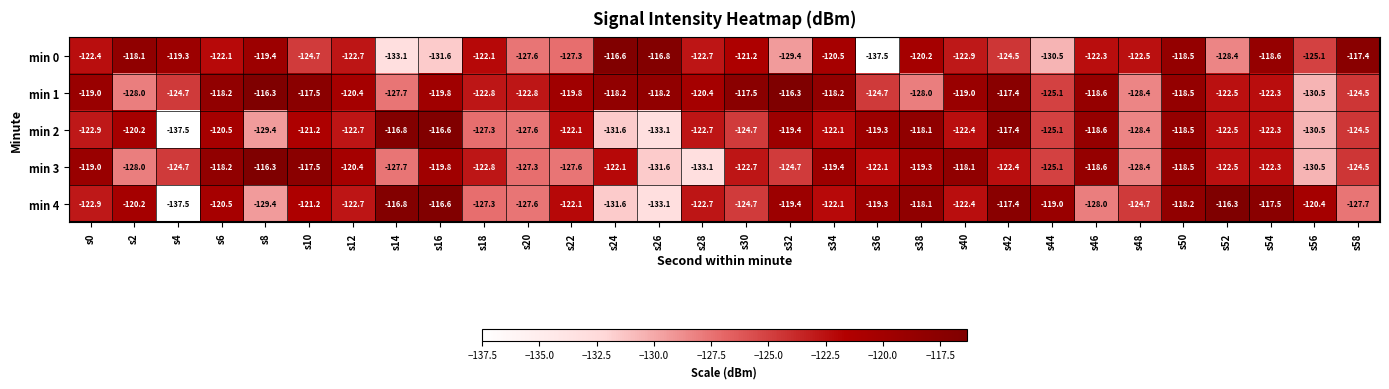

Which series has the widest spread of values?

min 4